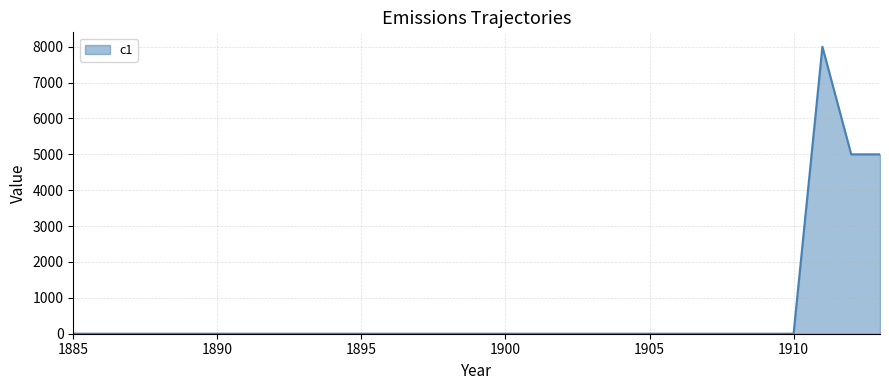

What is the maximum value shown in the chart?

8000